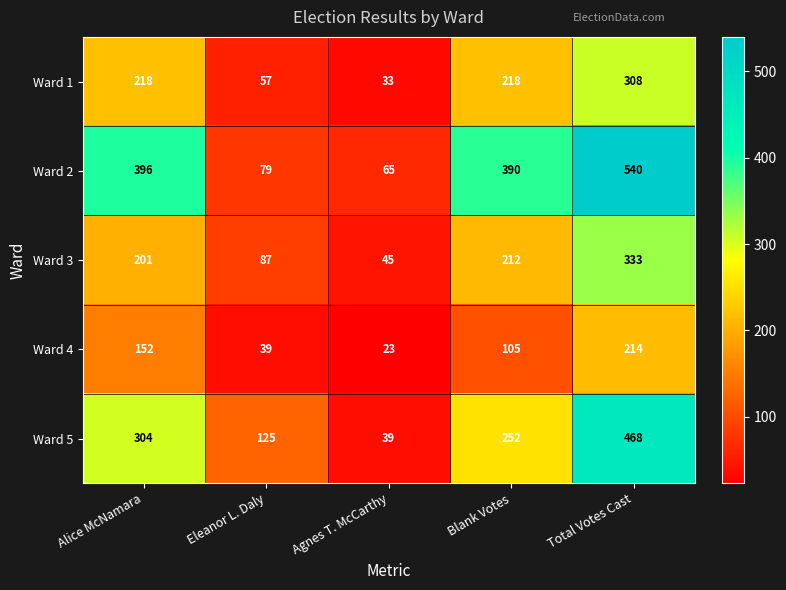

At which category is the sum across all series the highest?

Total Votes Cast